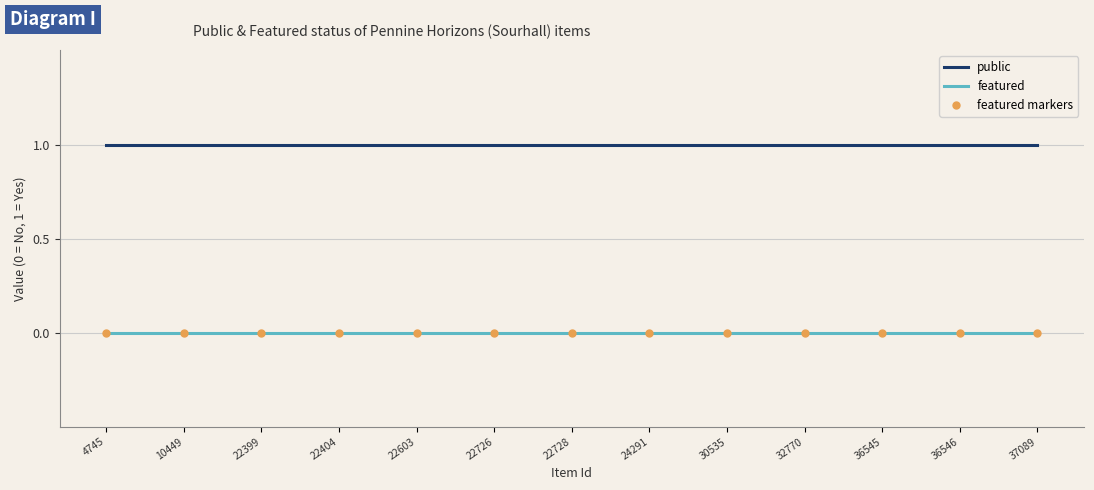

Which category has the lowest value across all series?

4745